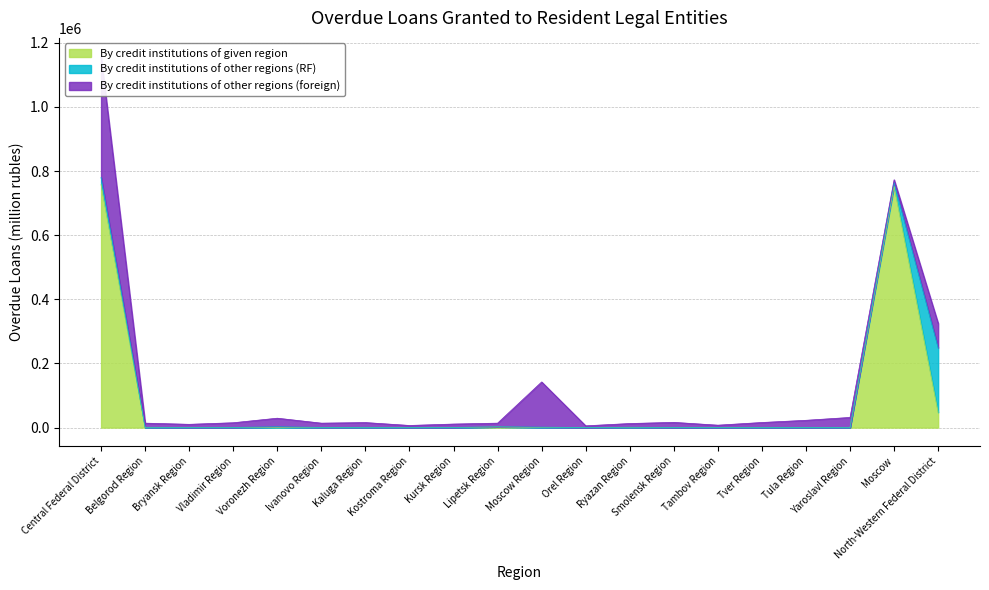

Which has a higher value, Lipetsk Region or Yaroslavl Region?

Lipetsk Region